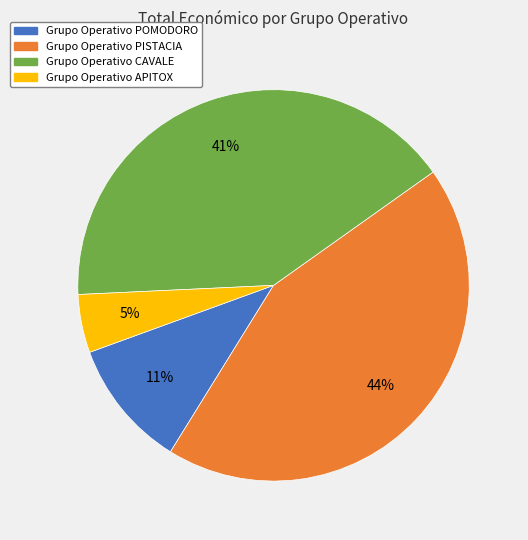

What is the ratio of the value at Grupo Operativo PISTACIA to the value at Grupo Operativo CAVALE?

1.1